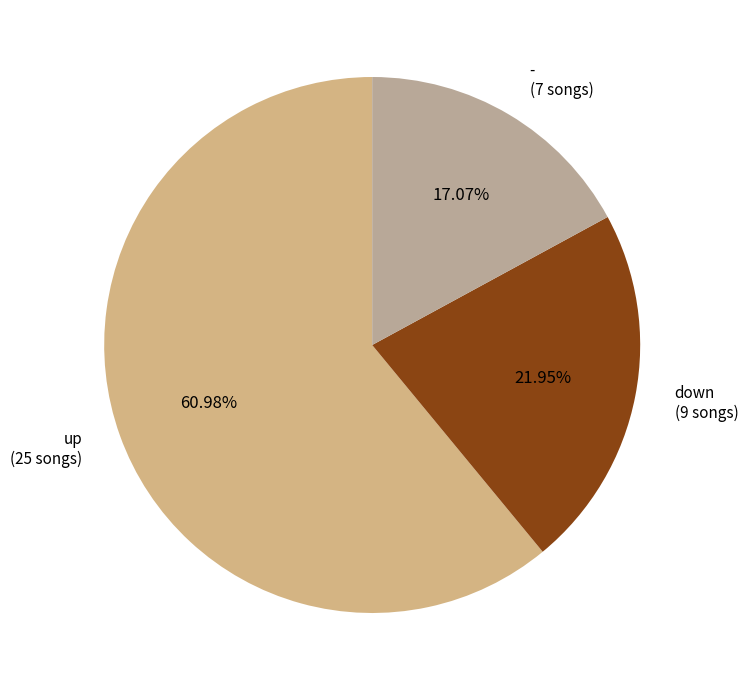

Between down and -, which is larger?

down